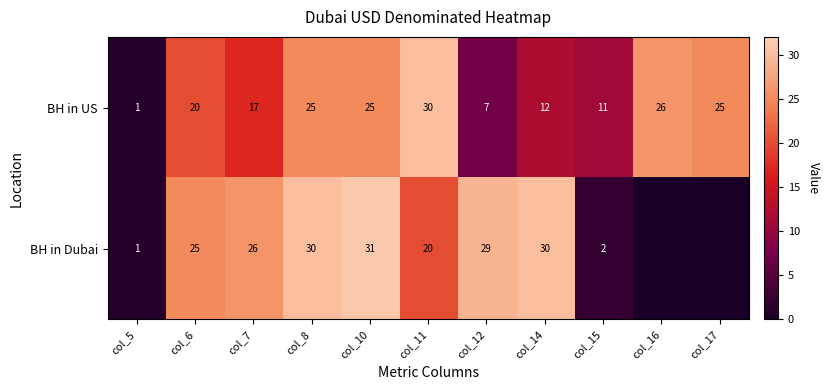

Count the number of data series in this chart.

2